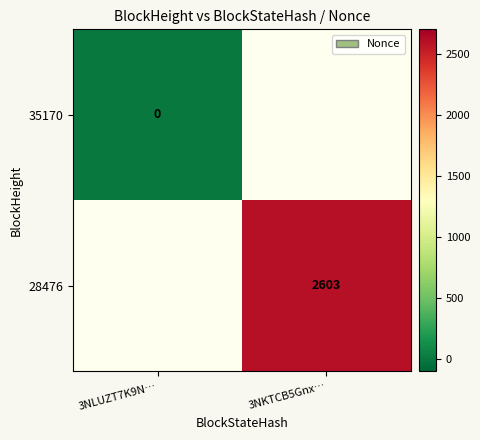

True or false: 28476 has a value of 4542 at 3NKTCB5Gnx….

False